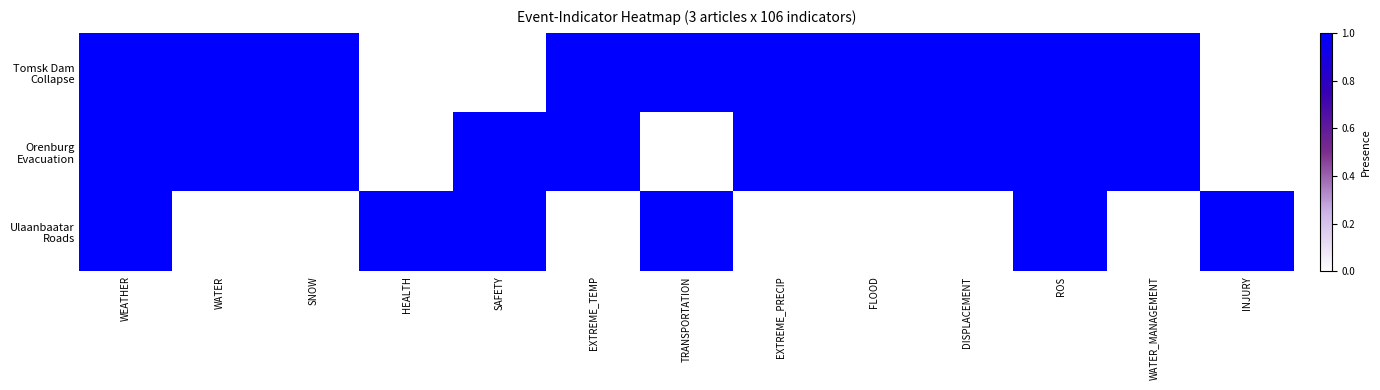

What is the spread (max minus min) of values at DISPLACEMENT?

1